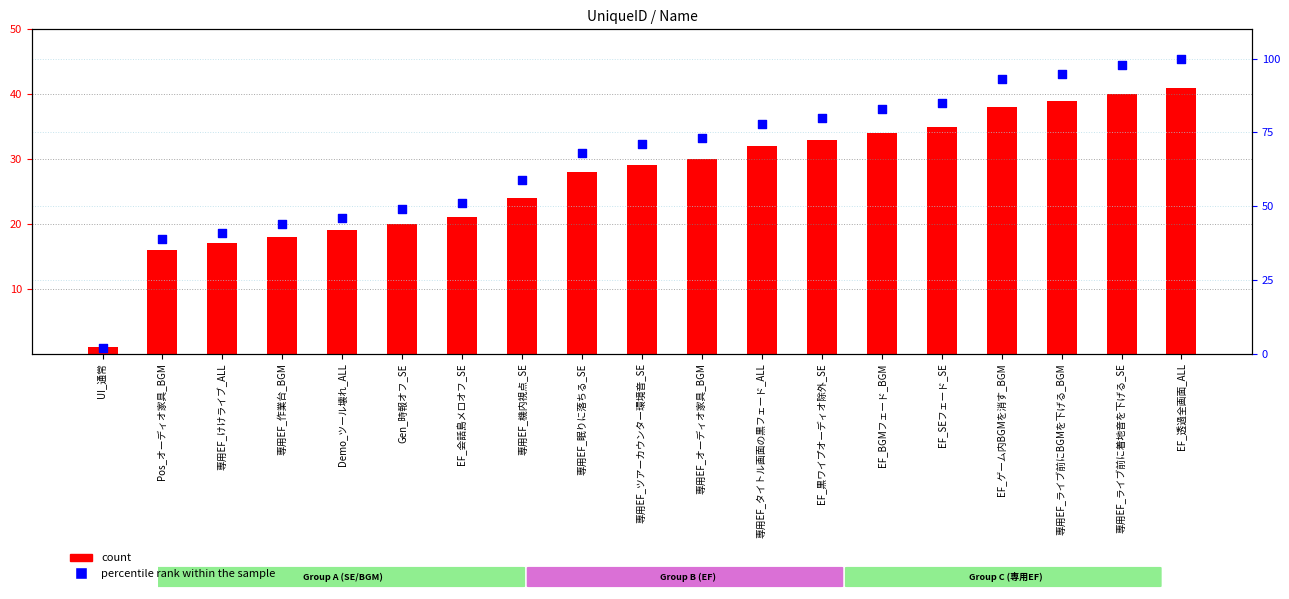

Which series has the widest spread of Y values?

percentile rank within the sample